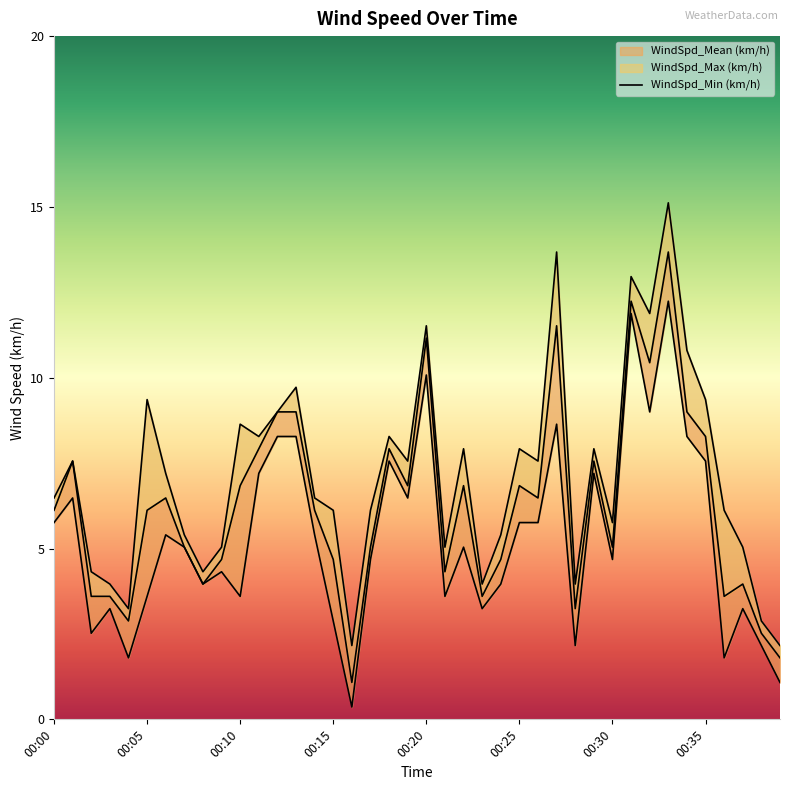

Reading left to right, list all the values displayed in this chart.

WindSpd_Min (km/h): 5.8	6.5	2.5	3.2	1.8	3.6	5.4	5.0	4.0	4.3	3.6	7.2	8.3	8.3	5.4	2.9	0.4	4.7	7.6	6.5	10.1	3.6	5.0	3.2	4.0	5.8	5.8	8.6	2.2	7.2	4.7	11.9	9.0	12.2	8.3	7.6	1.8	3.2	2.2	1.1
WindSpd_Mean (km/h): 6.1	7.6	3.6	3.6	2.9	6.1	6.5	5.0	4.0	4.7	6.8	7.9	9.0	9.0	6.1	4.7	1.1	5.0	7.9	6.8	11.2	4.3	6.8	3.6	4.7	6.8	6.5	11.5	3.2	7.6	5.0	12.2	10.4	13.7	9.0	8.3	3.6	4.0	2.5	1.8
WindSpd_Max (km/h): 6.5	7.6	4.3	4.0	3.2	9.4	7.2	5.4	4.3	5.0	8.6	8.3	9.0	9.7	6.5	6.1	2.2	6.1	8.3	7.6	11.5	5.0	7.9	4.0	5.4	7.9	7.6	13.7	4.0	7.9	5.8	13.0	11.9	15.1	10.8	9.4	6.1	5.0	2.9	2.2